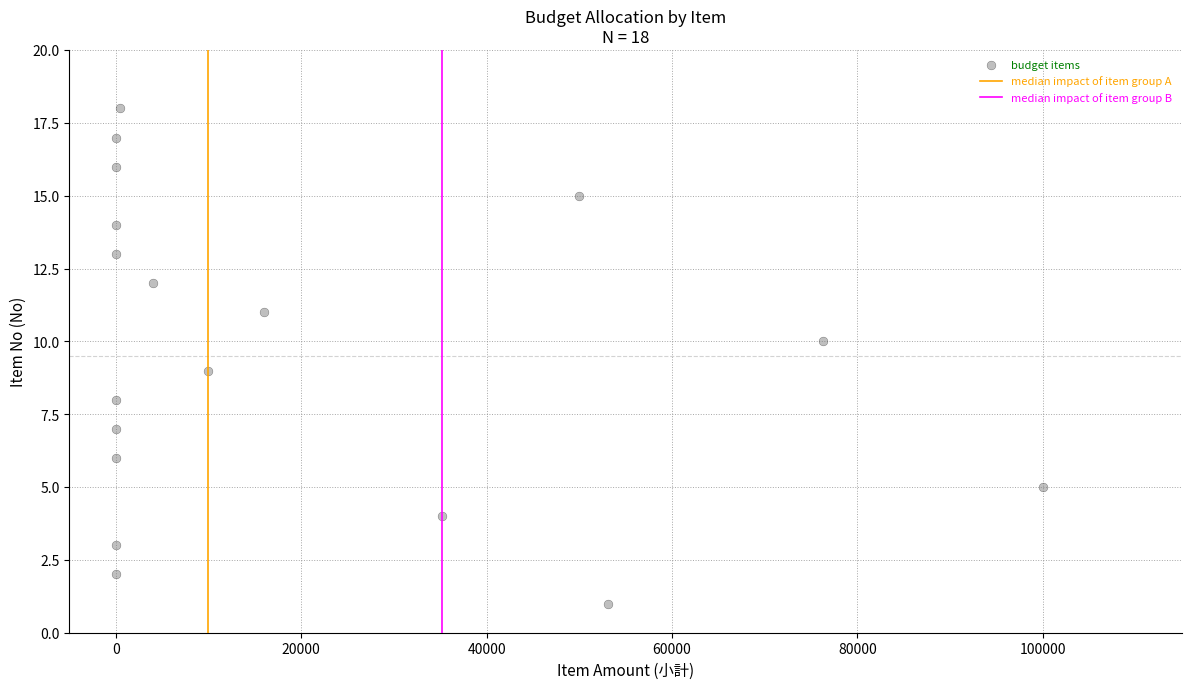

What is the range of X values (max minus min)?

100000